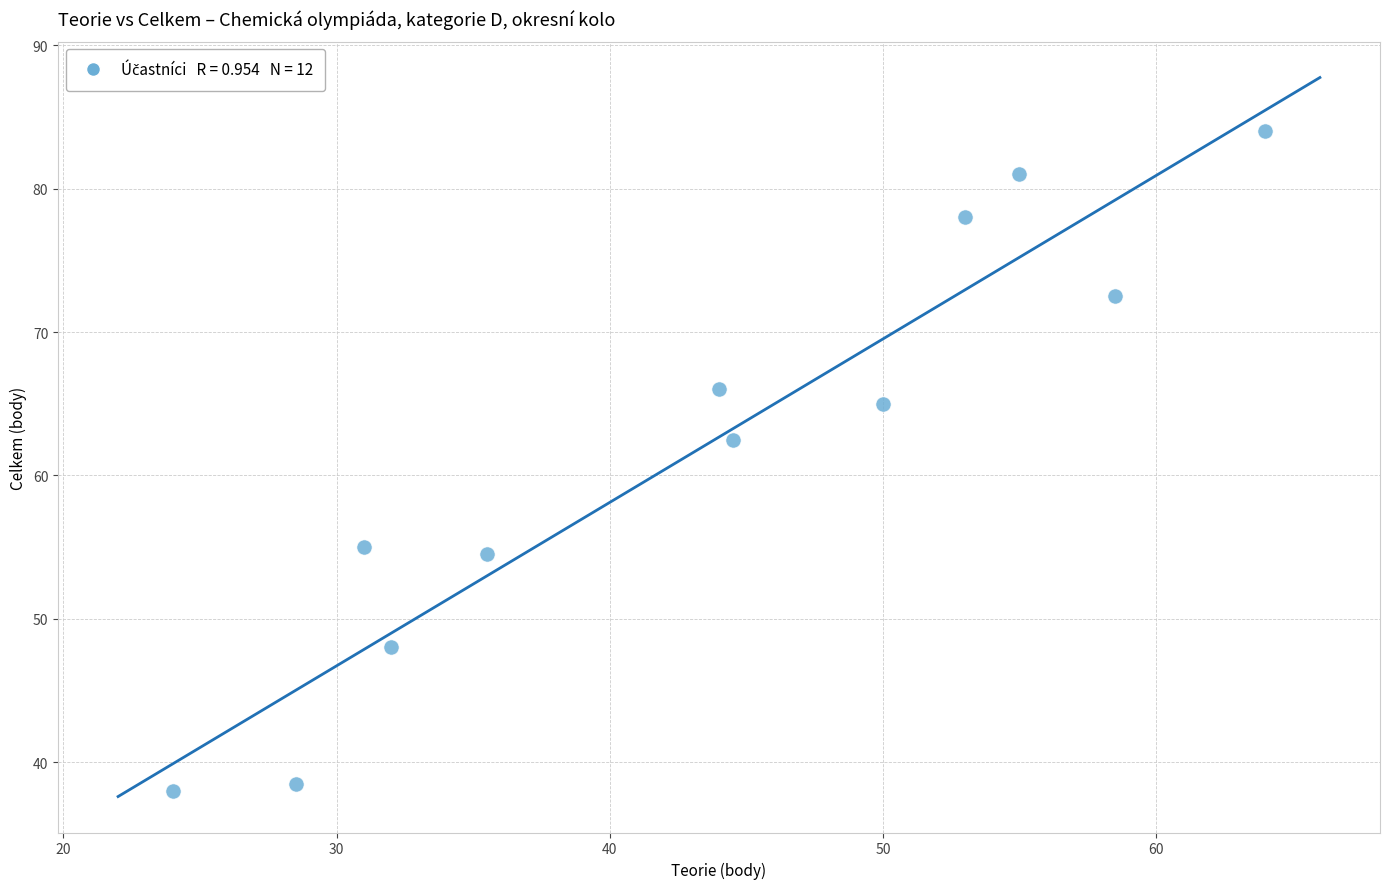

What is the average X value?

43.3